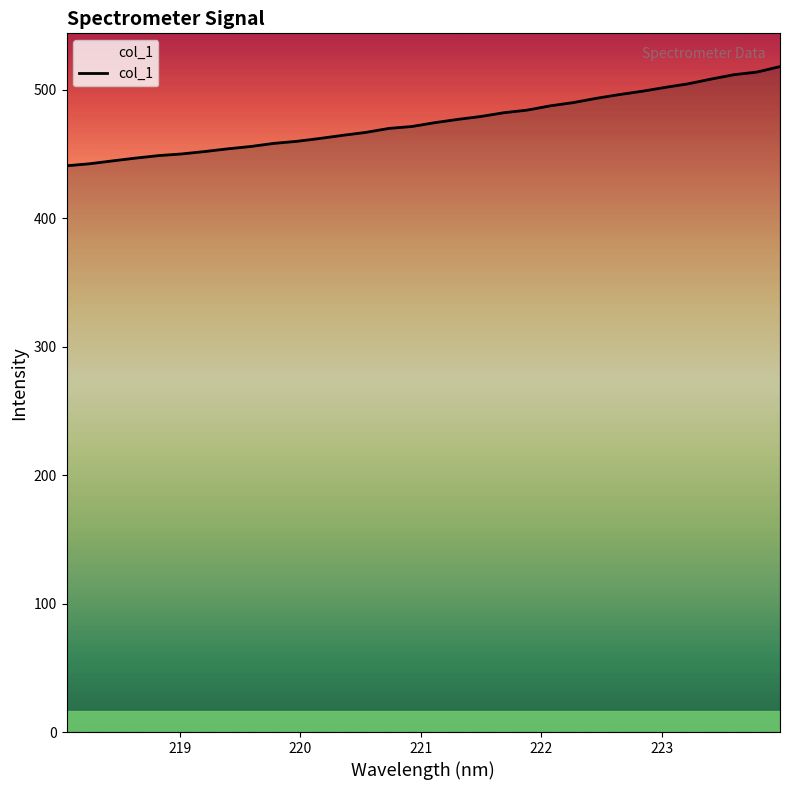

What is the greatest value displayed?

517.8